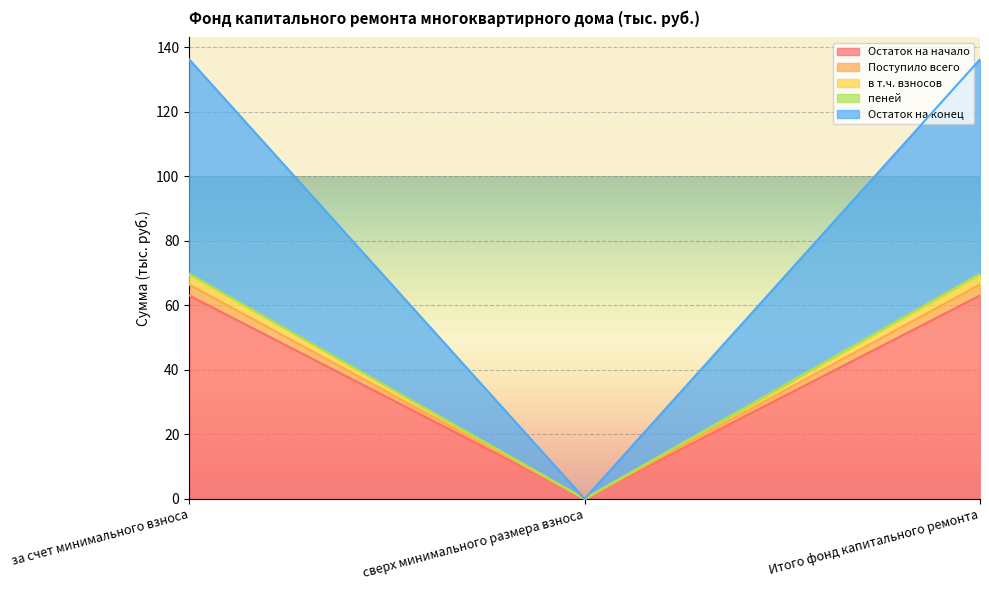

What is the highest value of the Остаток на начало series?

63.0